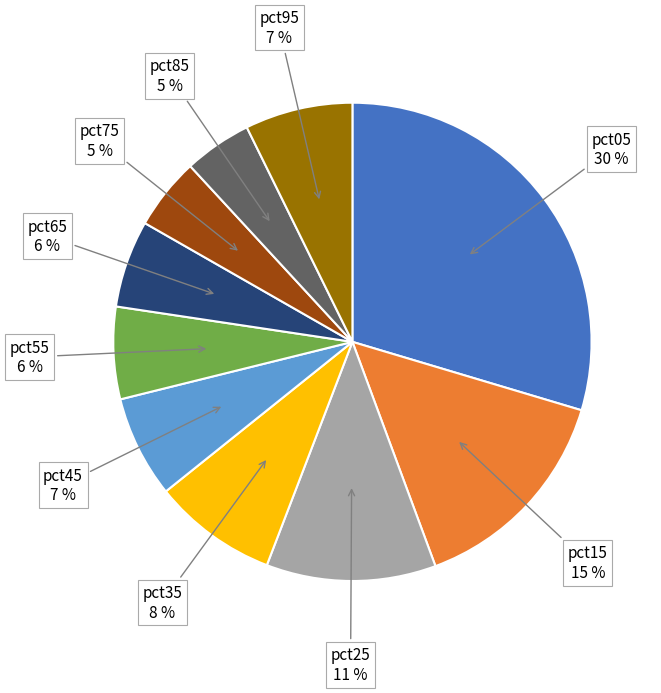

Is there a majority slice in this chart?

No